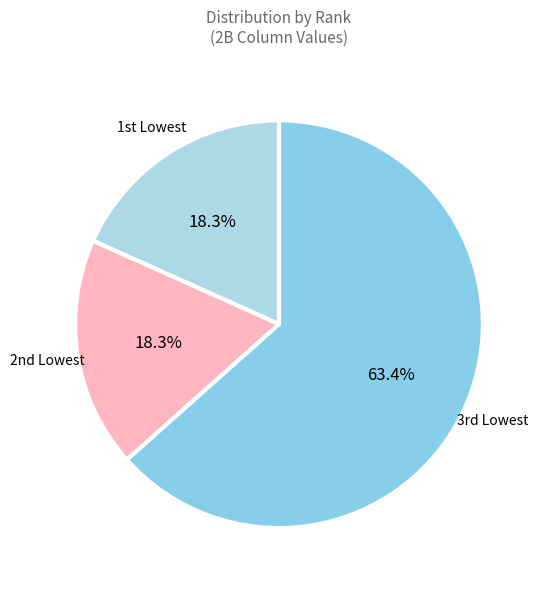

Rank the categories by value from lowest to highest.

1st Lowest, 2nd Lowest, 3rd Lowest